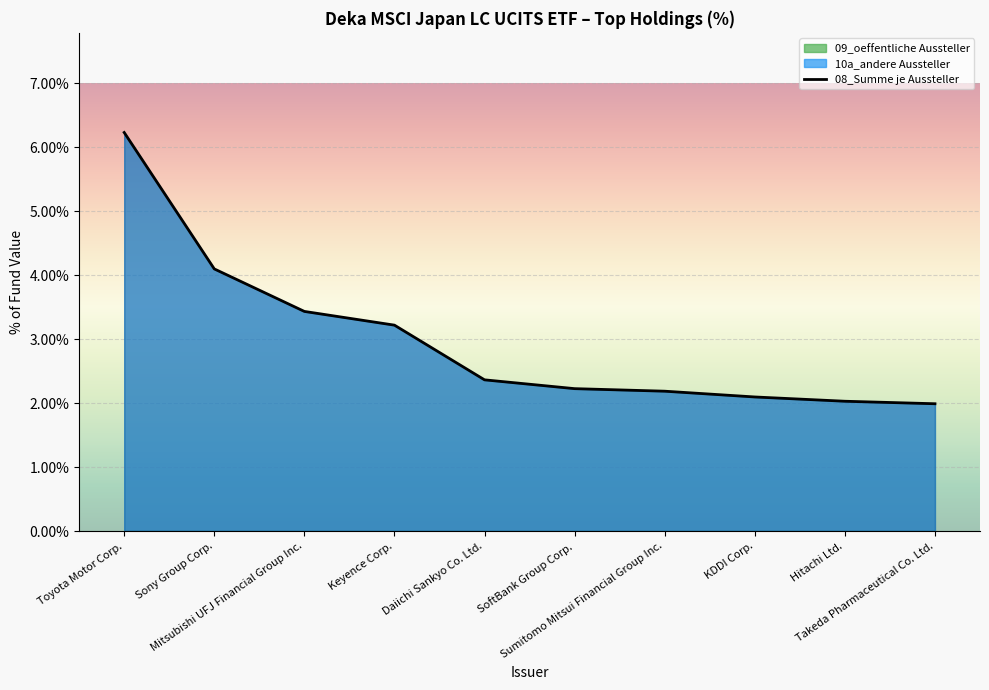

What are all the series names shown in the legend?

08_Summe je Aussteller, 10a_andere Aussteller, 09_oeffentliche Aussteller